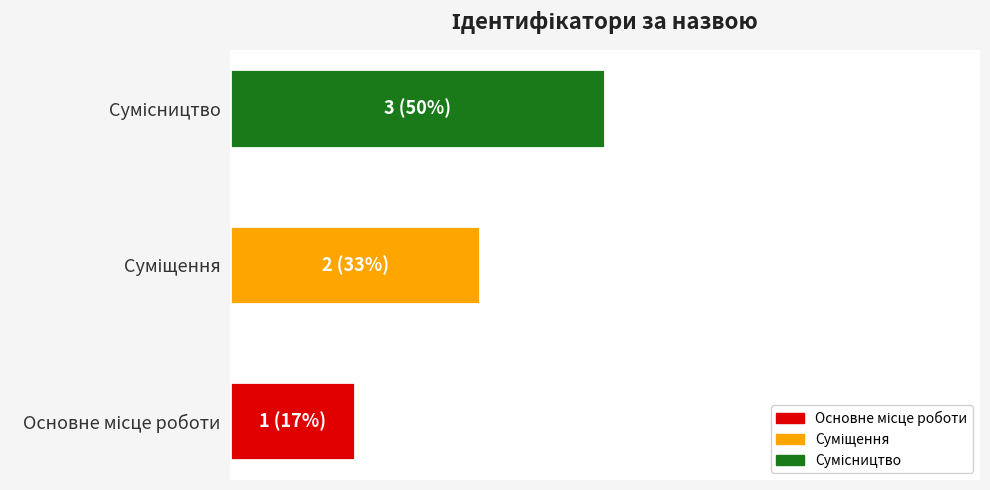

What value does the data have at Суміщення?

2